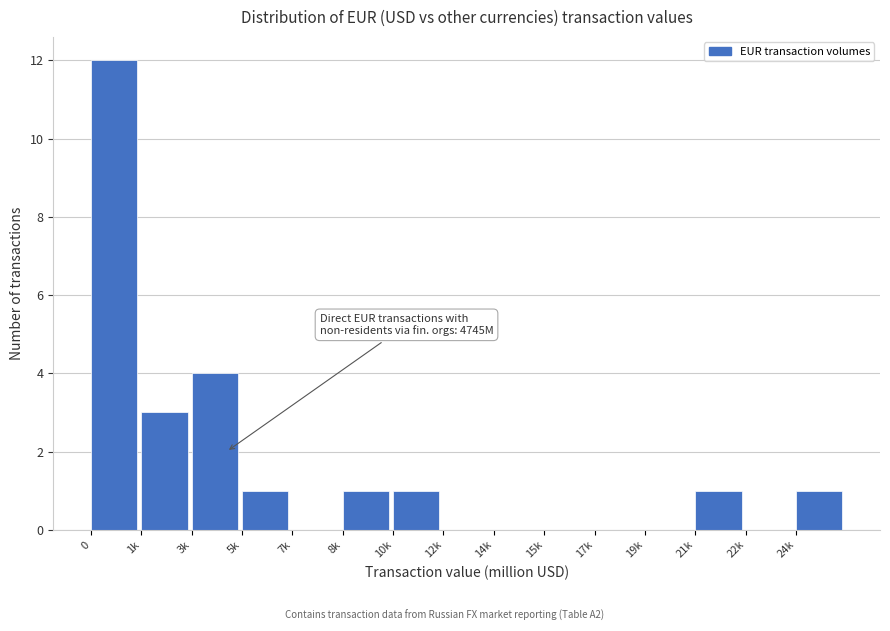

Reading right to left, what are all the values shown in this chart?

24k=1	22k=0	21k=1	19k=0	17k=0	15k=0	14k=0	12k=0	10k=1	8k=1	7k=0	5k=1	3k=4	1k=3	0=12